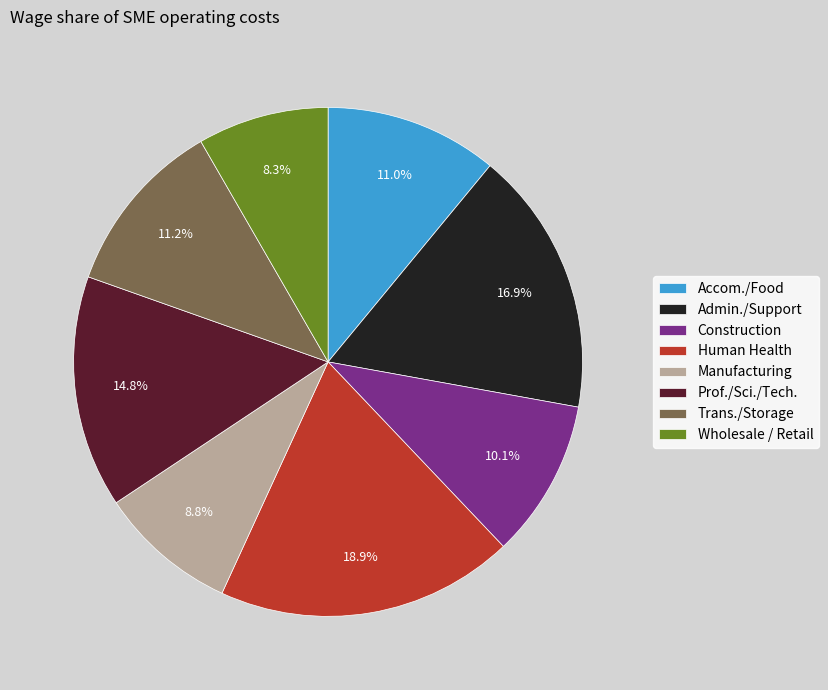

Approximately how many times larger is the value at Prof./Sci./Tech. compared to Admin./Support?

0.9